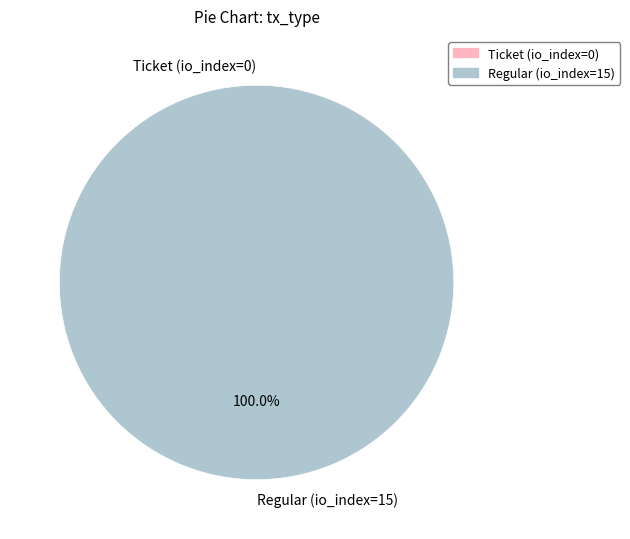

Which slice is the largest?

Regular (io_index=15)